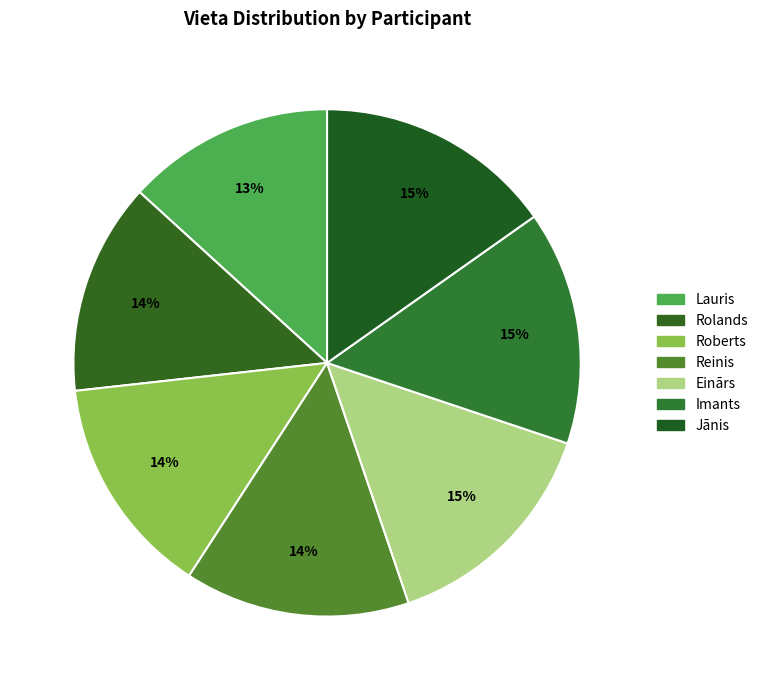

Rank the categories by value from highest to lowest.

Jānis, Imants, Einārs, Reinis, Roberts, Rolands, Lauris